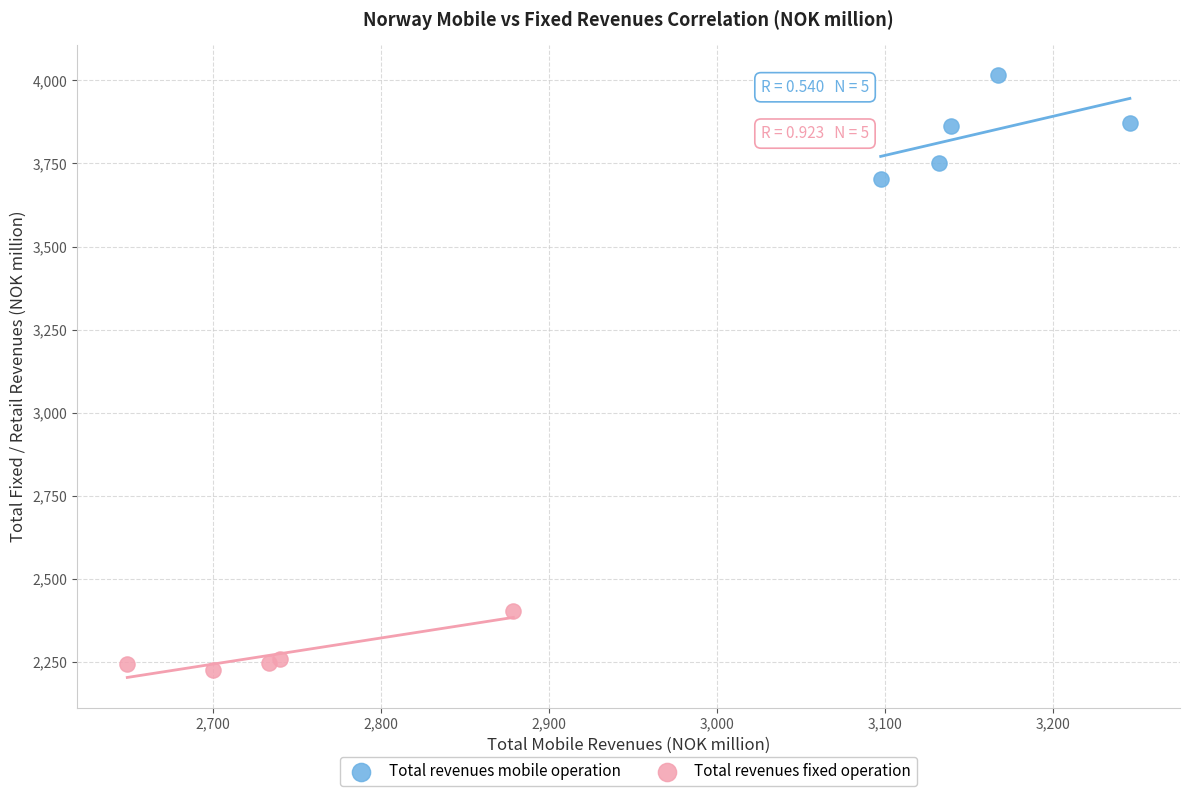

Which series contains the highest Y value?

Total revenues mobile operation